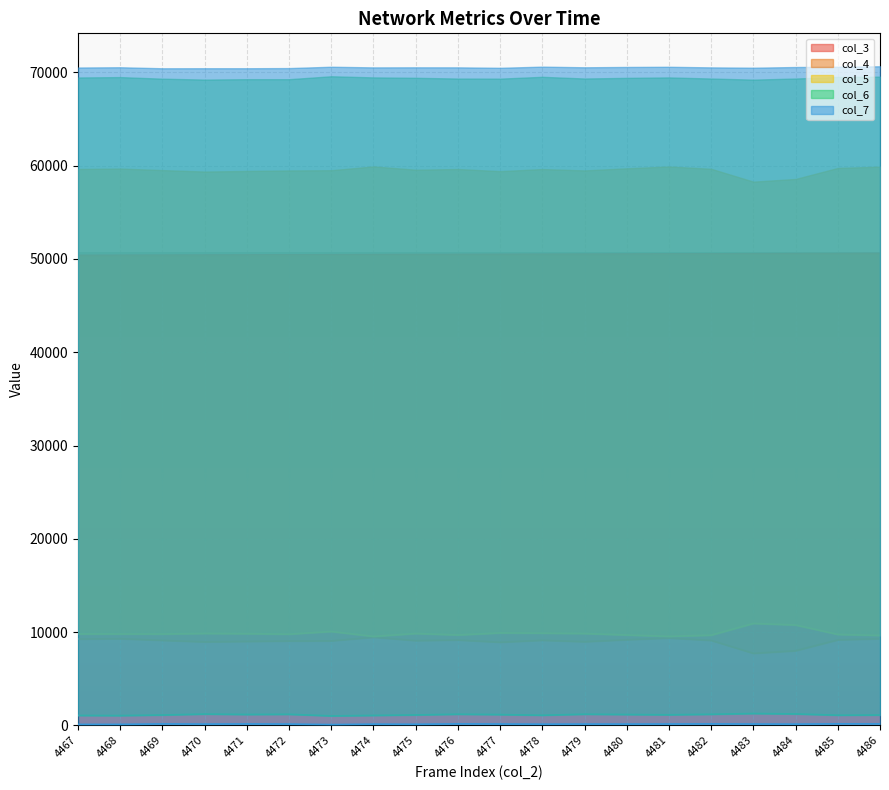

Is it true that col_3 equals 50419 at 4470?

True